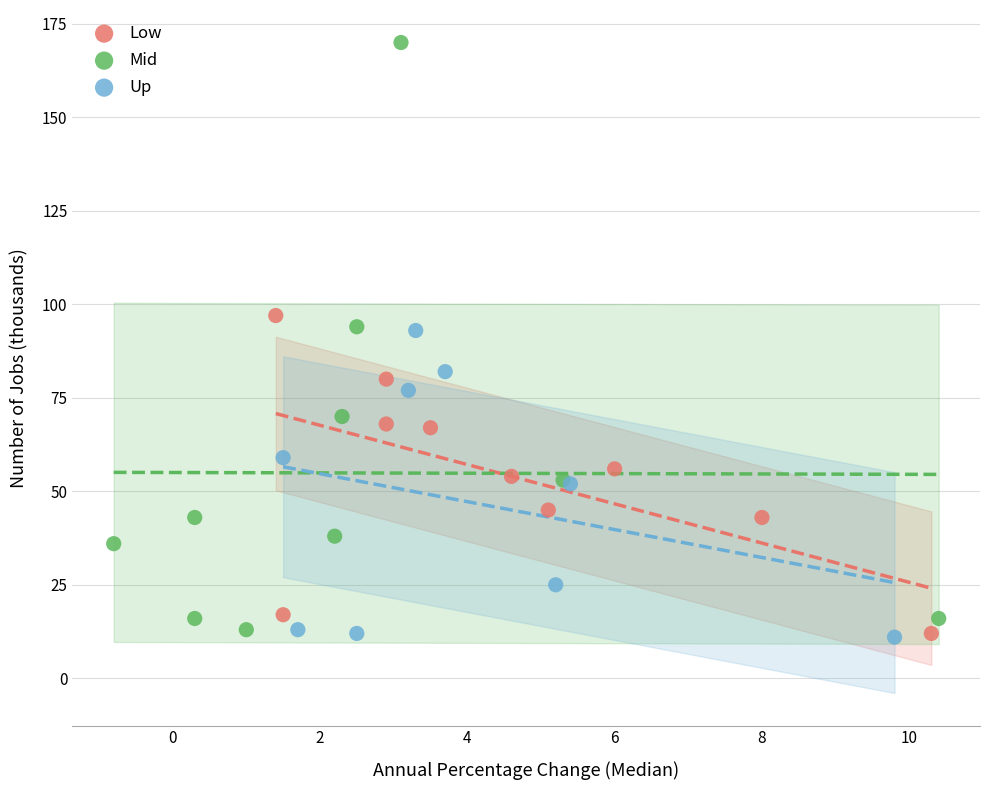

Which series has the widest spread of Y values?

Mid